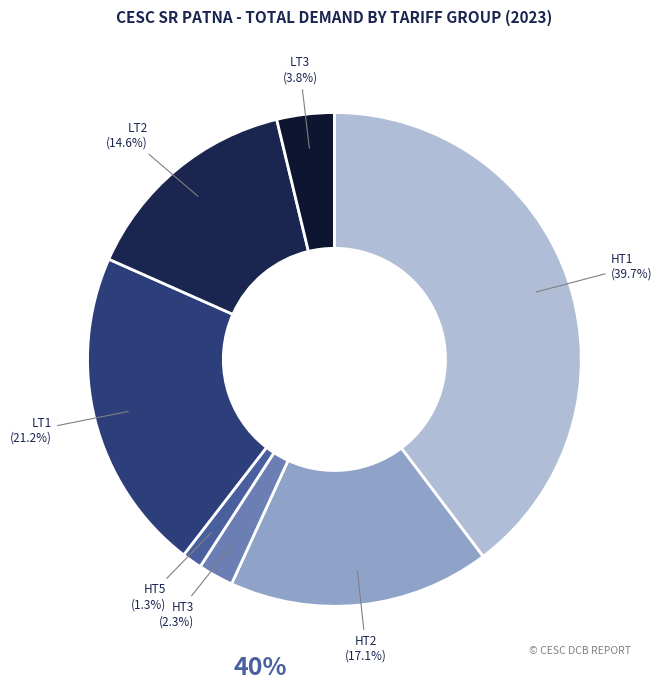

Count the number of slices in the pie.

7